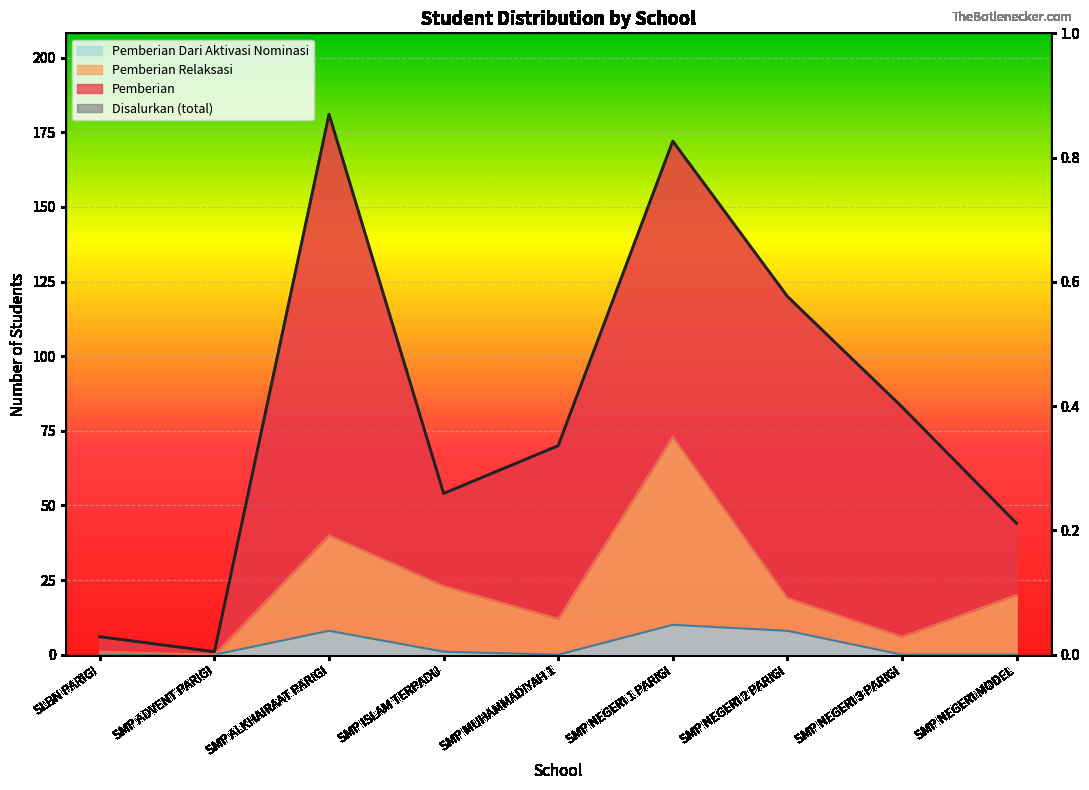

Reading left to right, list all the values displayed in this chart.

Pemberian Dari Aktivasi Nominasi: SLBN PARIGI=0	SMP ADVENT PARIGI=0	SMP ALKHAIRAAT PARIGI=8	SMP ISLAM TERPADU=1	SMP MUHAMMADIYAH 1=0	SMP NEGERI 1 PARIGI=10	SMP NEGERI 2 PARIGI=8	SMP NEGERI 3 PARIGI=0	SMP NEGERI MODEL=0
Pemberian Relaksasi: SLBN PARIGI=1	SMP ADVENT PARIGI=0	SMP ALKHAIRAAT PARIGI=40	SMP ISLAM TERPADU=23	SMP MUHAMMADIYAH 1=12	SMP NEGERI 1 PARIGI=73	SMP NEGERI 2 PARIGI=19	SMP NEGERI 3 PARIGI=6	SMP NEGERI MODEL=20
Disalurkan: SLBN PARIGI=6	SMP ADVENT PARIGI=1	SMP ALKHAIRAAT PARIGI=181	SMP ISLAM TERPADU=54	SMP MUHAMMADIYAH 1=70	SMP NEGERI 1 PARIGI=172	SMP NEGERI 2 PARIGI=120	SMP NEGERI 3 PARIGI=83	SMP NEGERI MODEL=44